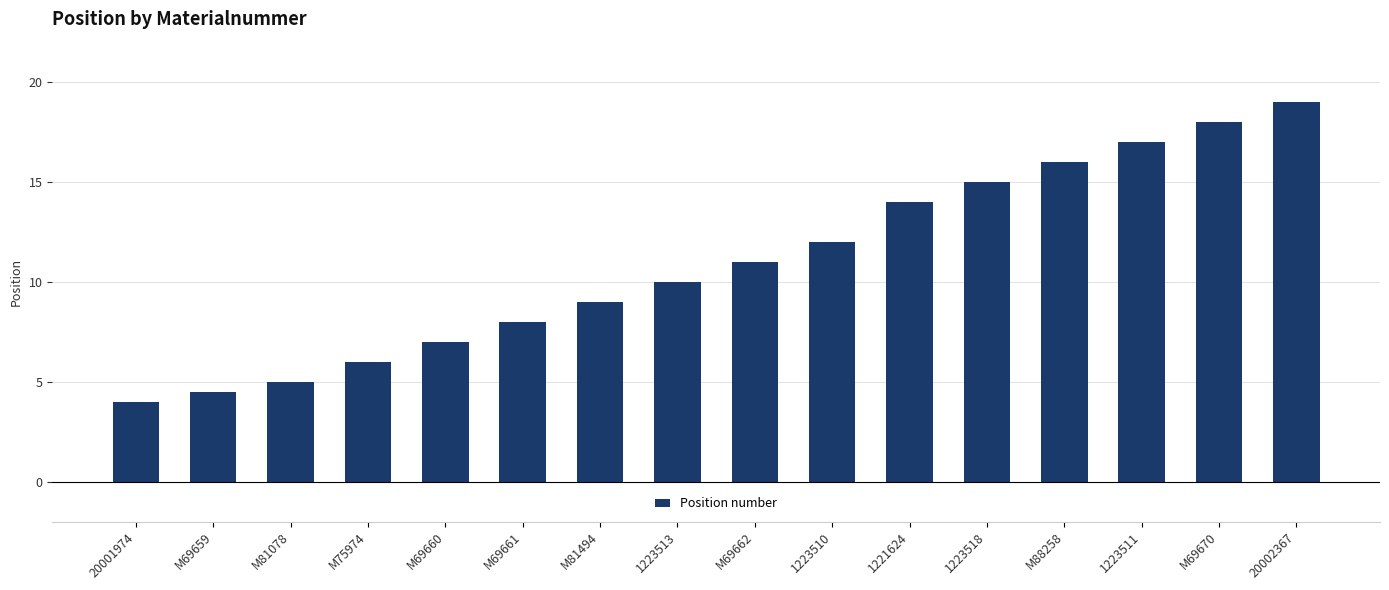

How many bars are there in total?

16